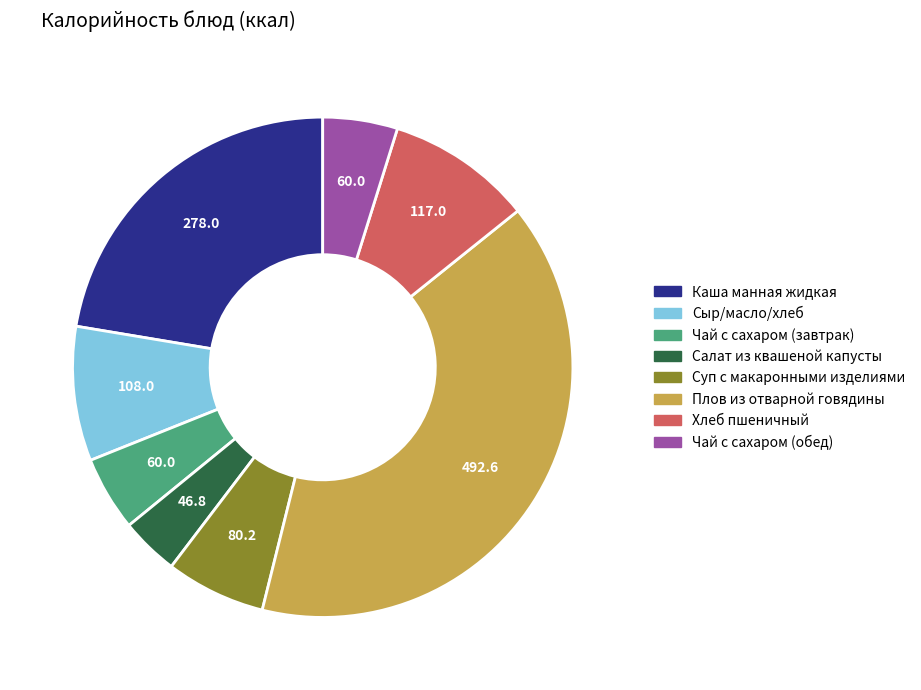

True or false: Чай с сахаром (завтрак) accounts for 5% of the total.

True